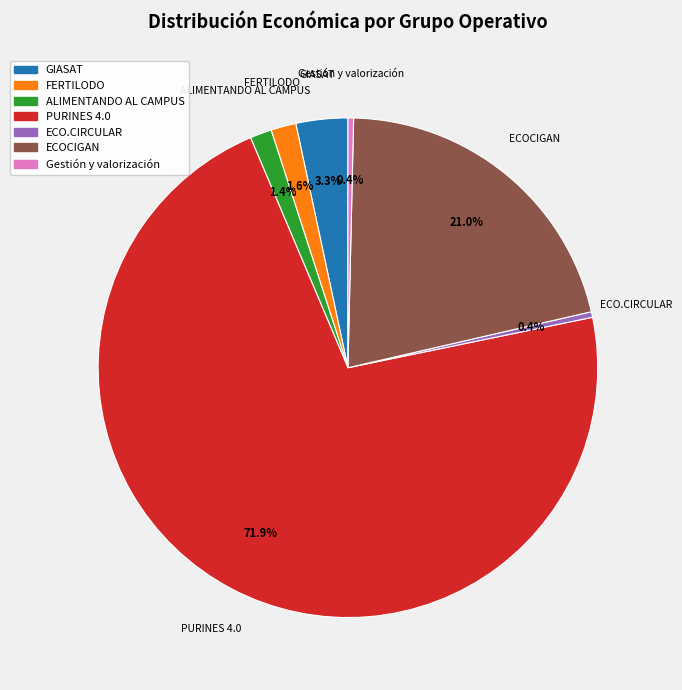

How many segments does this pie chart have?

7